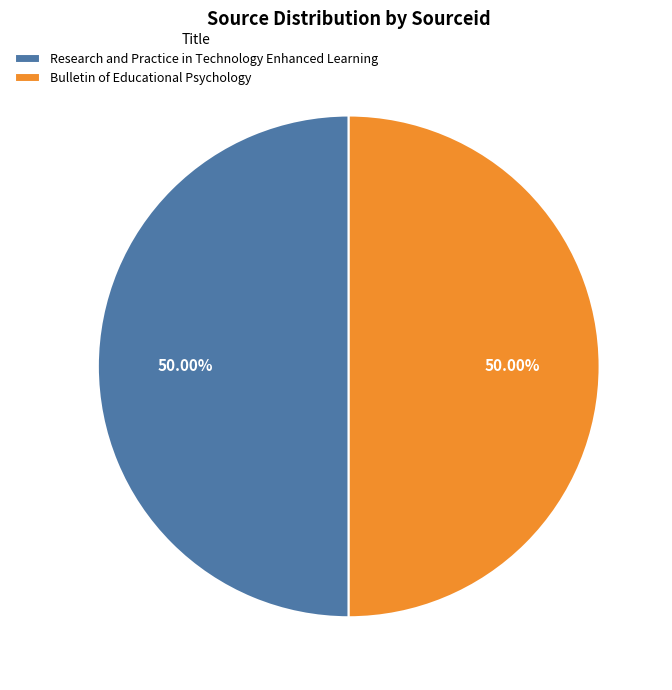

What is the ratio of the value at Research and Practice in Technology Enhanced Learning to the value at Bulletin of Educational Psychology?

1.0